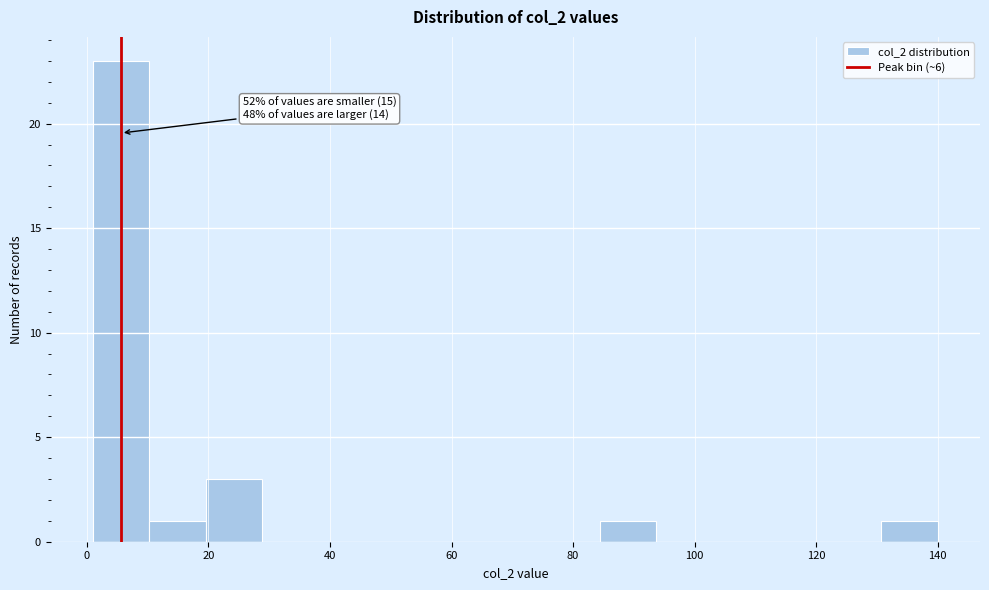

Which range on the x-axis has the tallest bar?

2 to 10